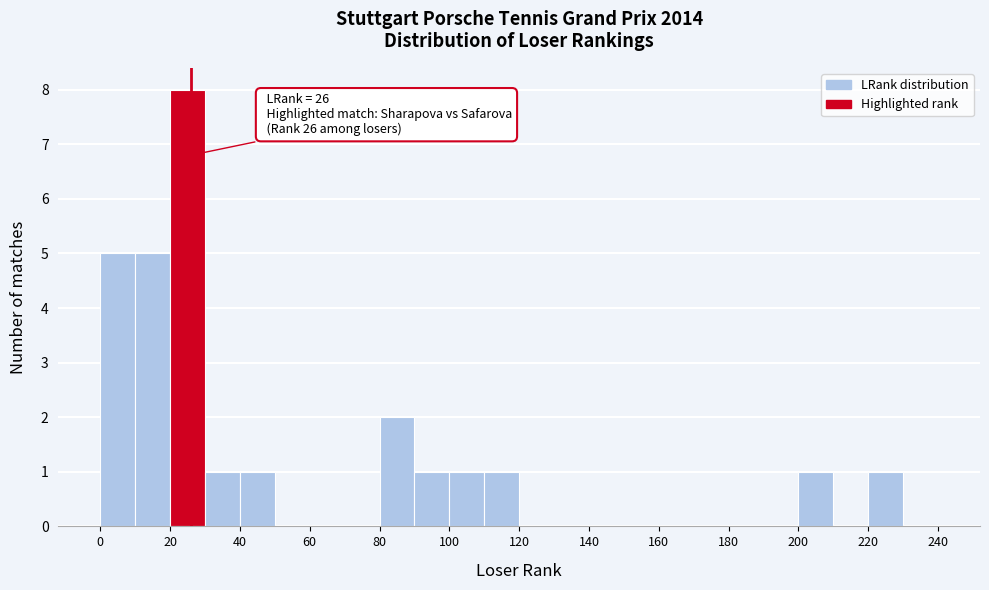

Which range on the x-axis has the tallest bar?

20 to 30